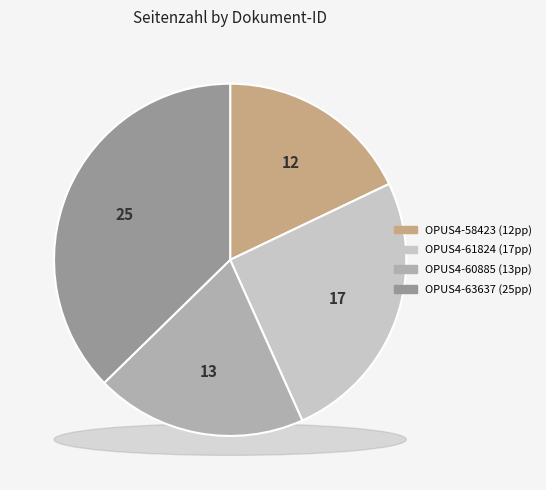

Is OPUS4-61824 the majority of the pie?

No